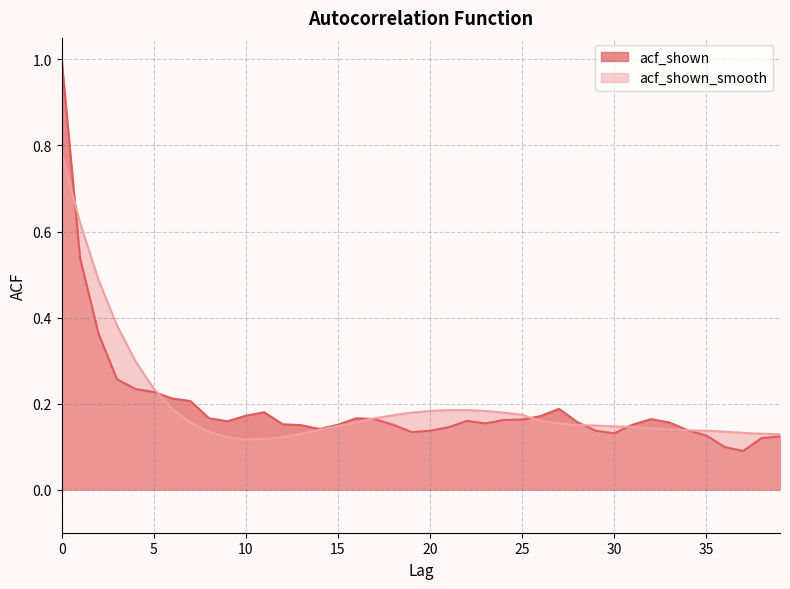

Does the chart have visible grid lines?

Yes